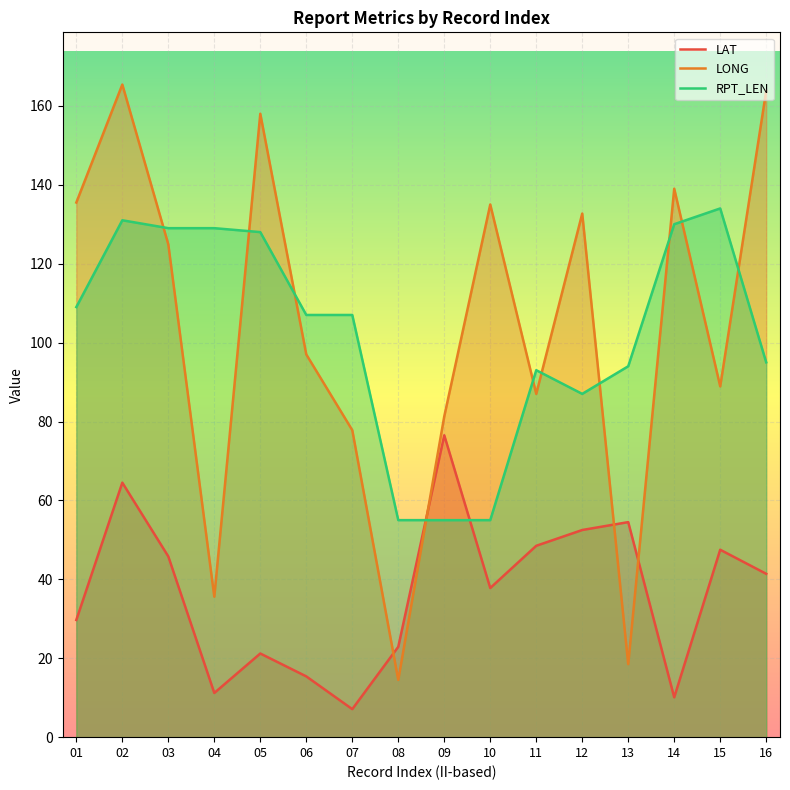

At which category does LONG reach its first local peak?

02